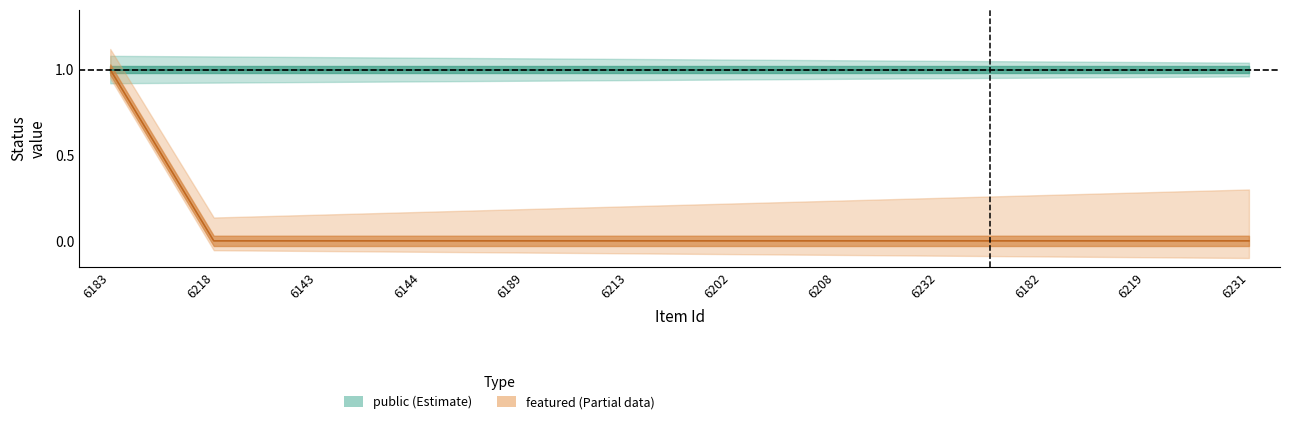

What is the greatest value displayed?

1